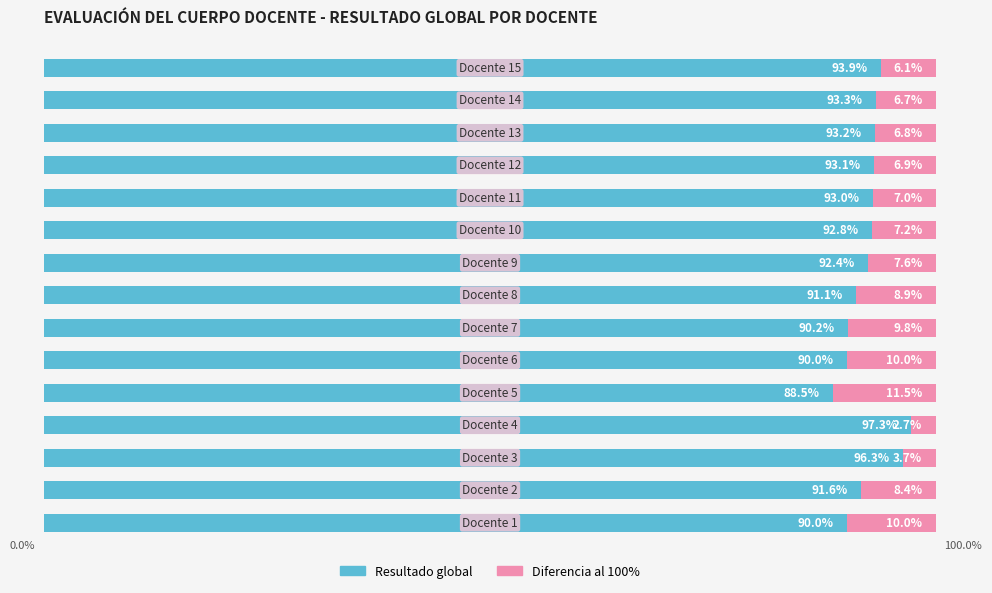

What are all the series names shown in the legend?

Resultado global, Diferencia al 100%